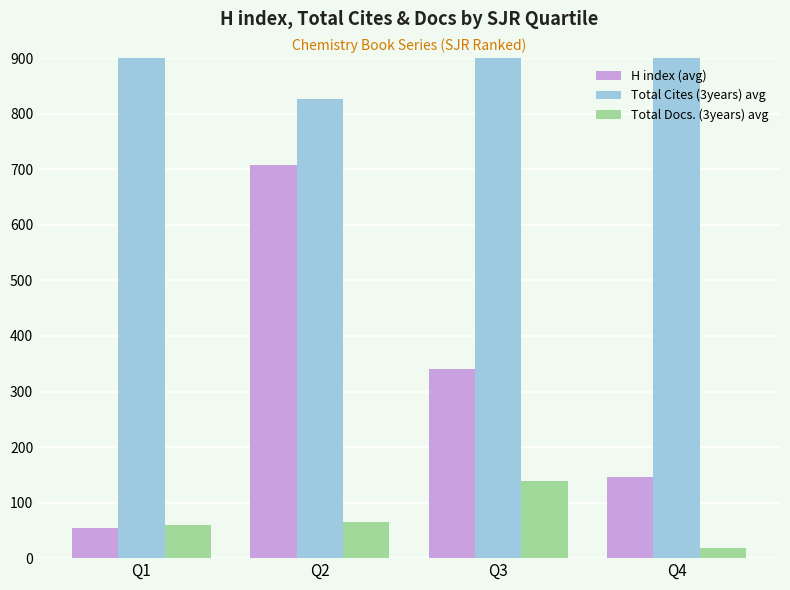

The Total Cites (3years) avg series shows 4704.8 at Q1. True or false?

False